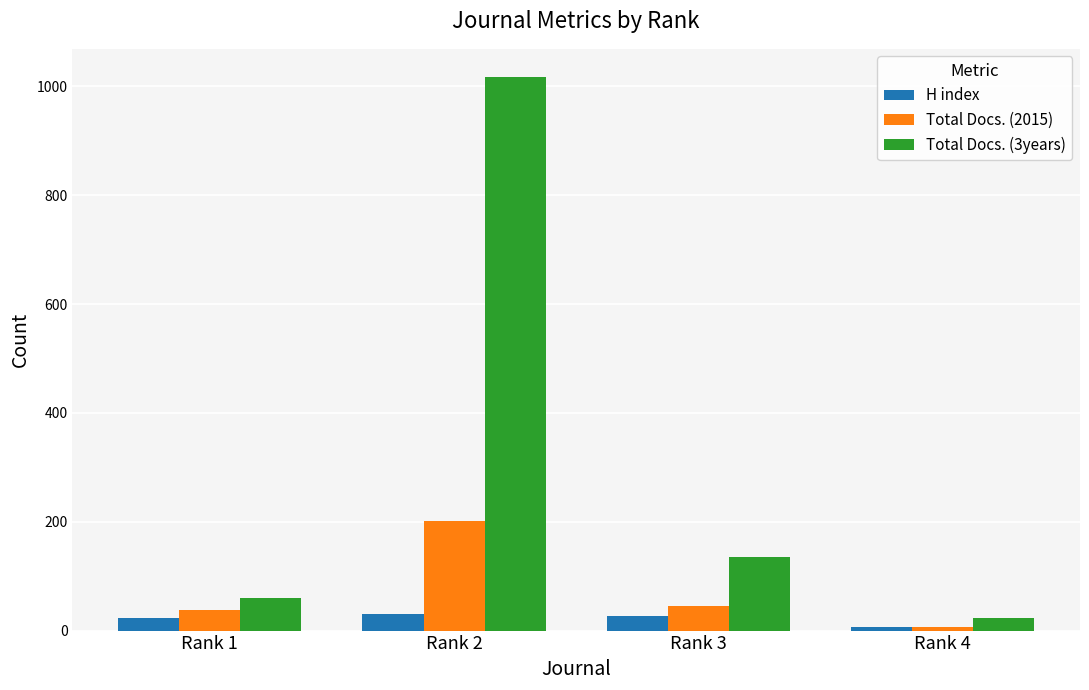

Which series has the largest range (max minus min)?

Total Docs. (3years)